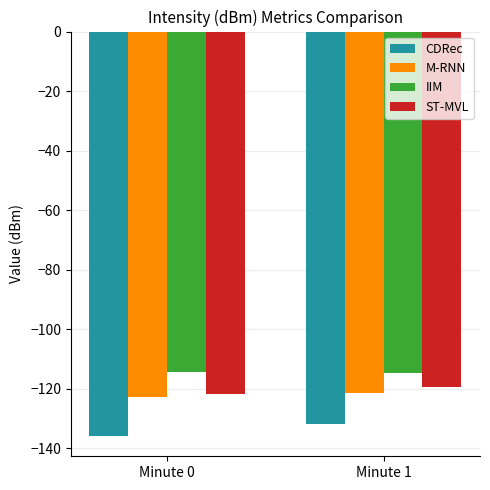

At which label does ST-MVL reach its peak?

Minute 1